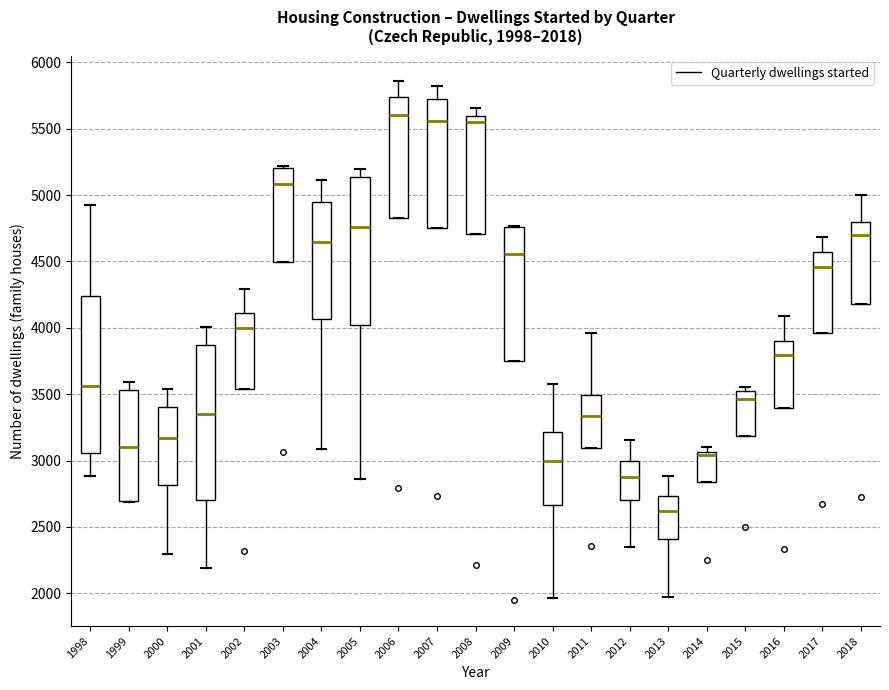

Which box has the lowest median line?

2013